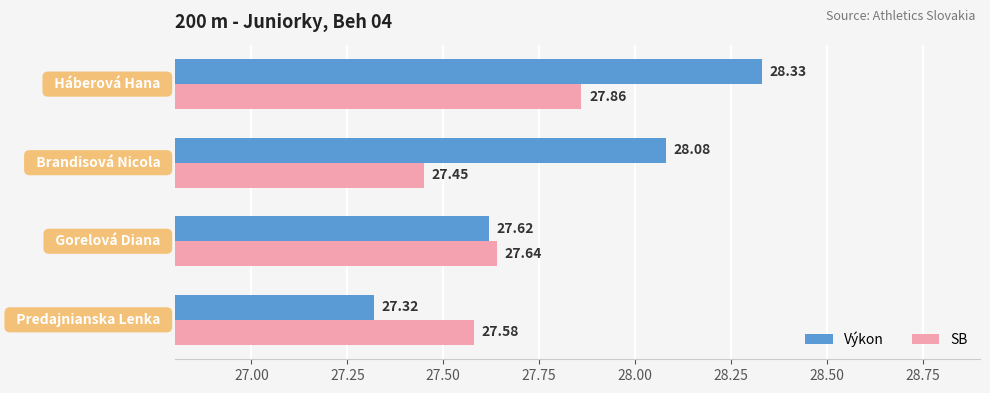

Rank the series by their average value, from lowest to highest.

SB, Výkon